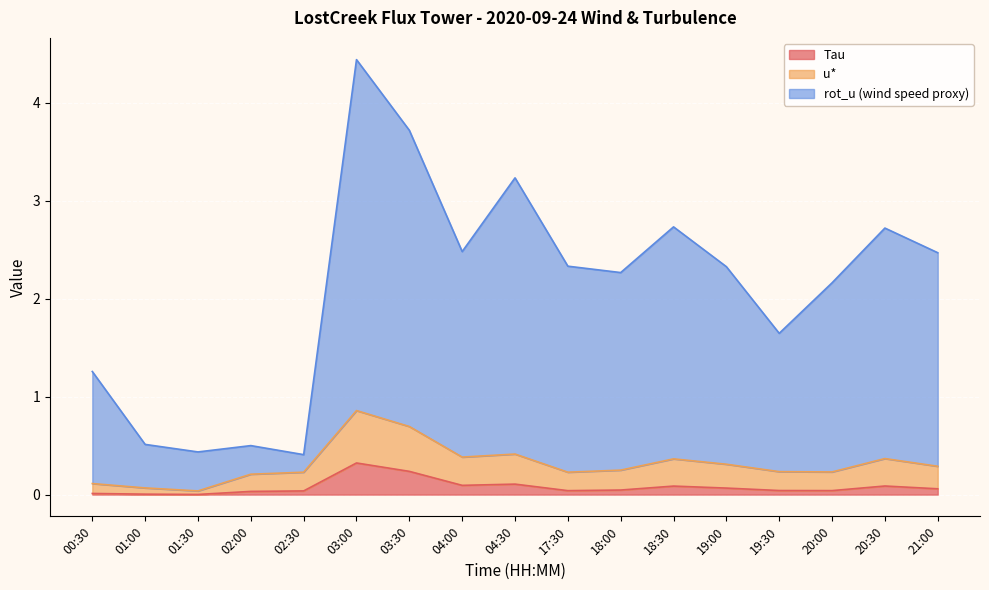

Which series has the largest range (max minus min)?

rot_u